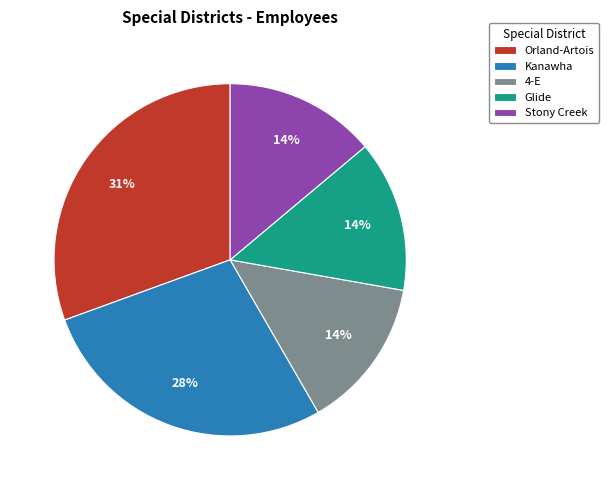

To the nearest percent, what is the combined percentage of Kanawha and Glide?

42%